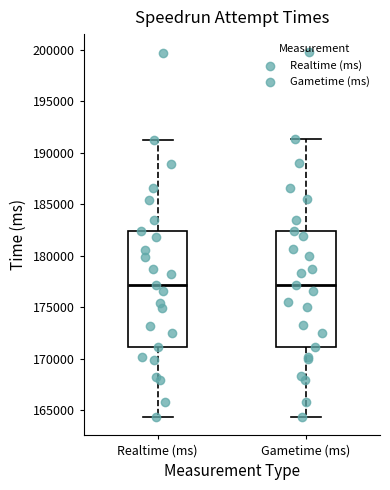

Reading left to right, read every box against the y-axis: the position of its median line, the range the box covers, and the ends of its whiskers. The values are not printed on the chart, so give them approximately, as read against the axis.

Realtime (ms): median 177000, box 171000 to 182500, whiskers 164500 to 191000
Gametime (ms): median 177000, box 171000 to 182500, whiskers 164500 to 191500